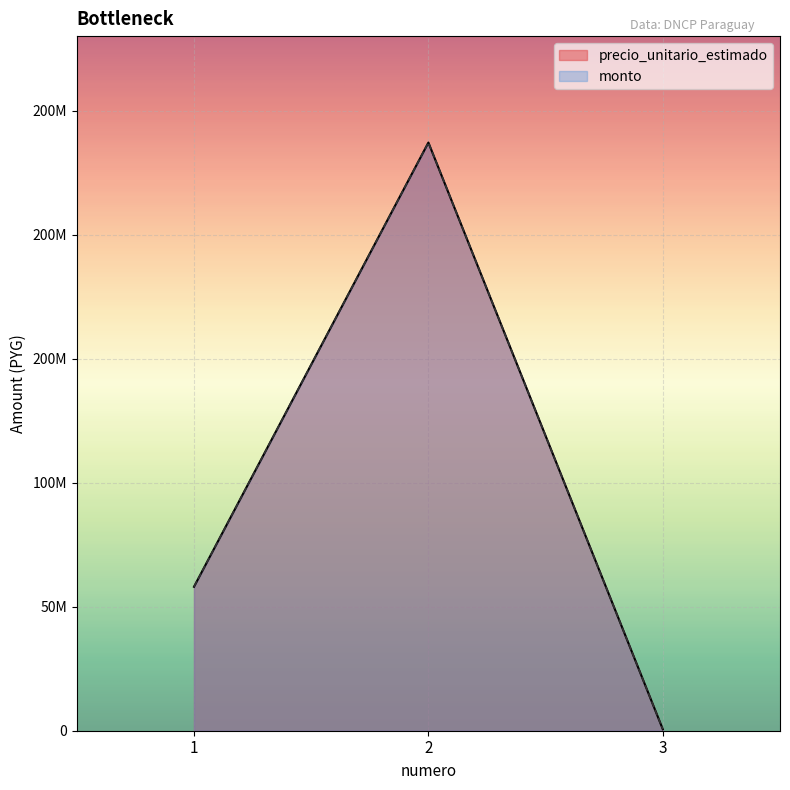

List the series in order of their peak value, lowest first.

precio_unitario_estimado, monto